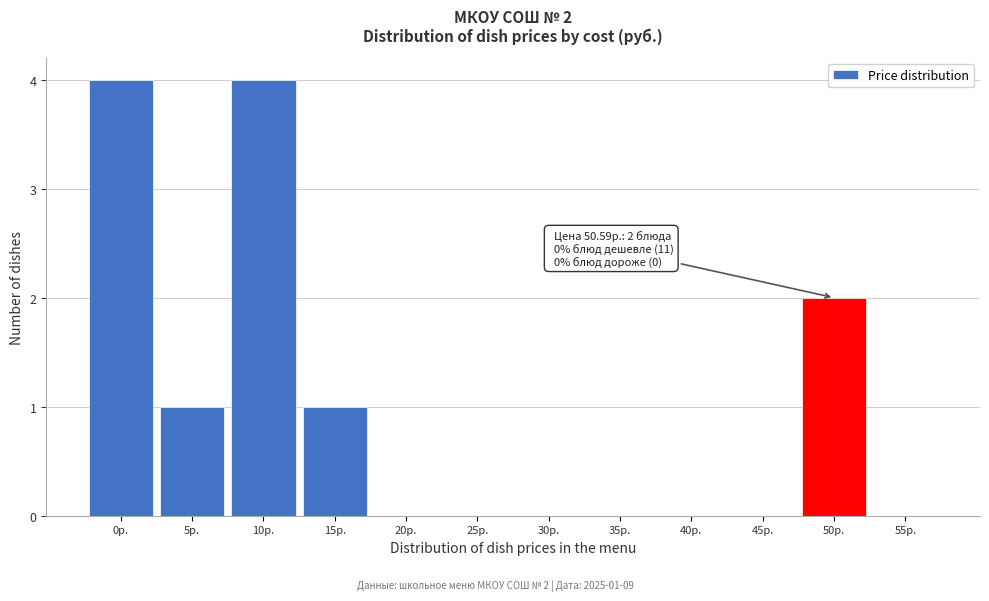

Reading left to right, list all the values displayed in this chart.

0р.=4	5р.=1	10р.=4	15р.=1	20р.=0	25р.=0	30р.=0	35р.=0	40р.=0	45р.=0	50р.=2	55р.=0